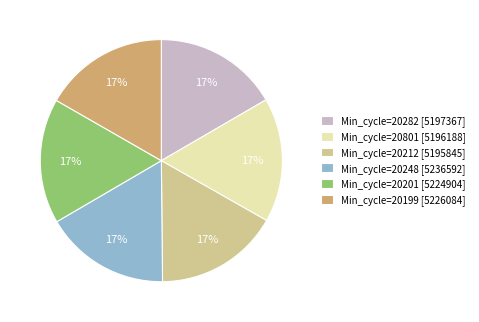

To the nearest percent, what portion does Min_cycle=20212 [5195845] represent?

17%